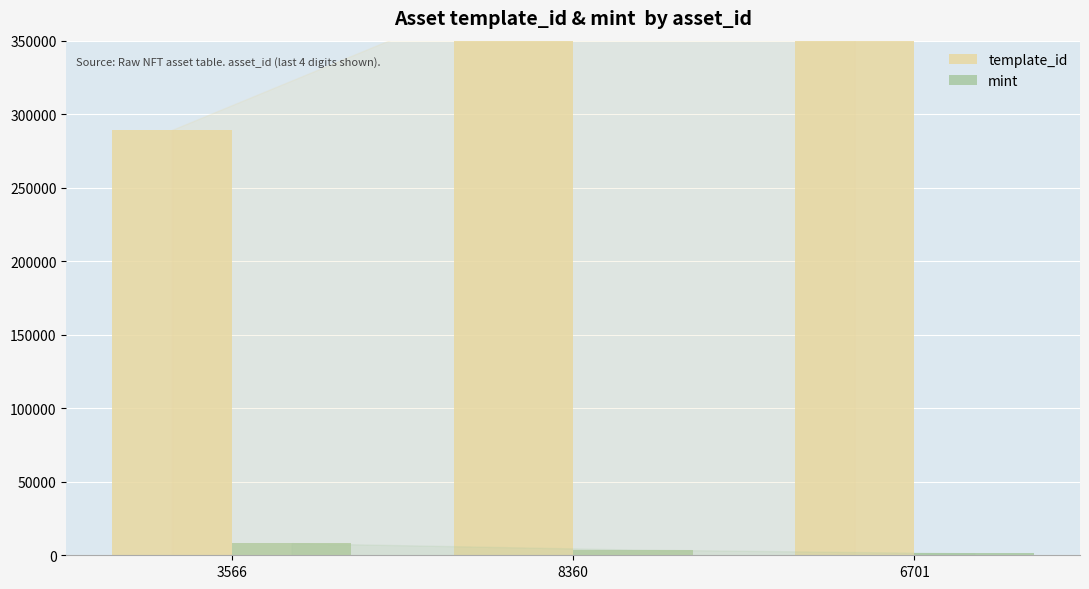

Which series has the largest range (max minus min)?

template_id